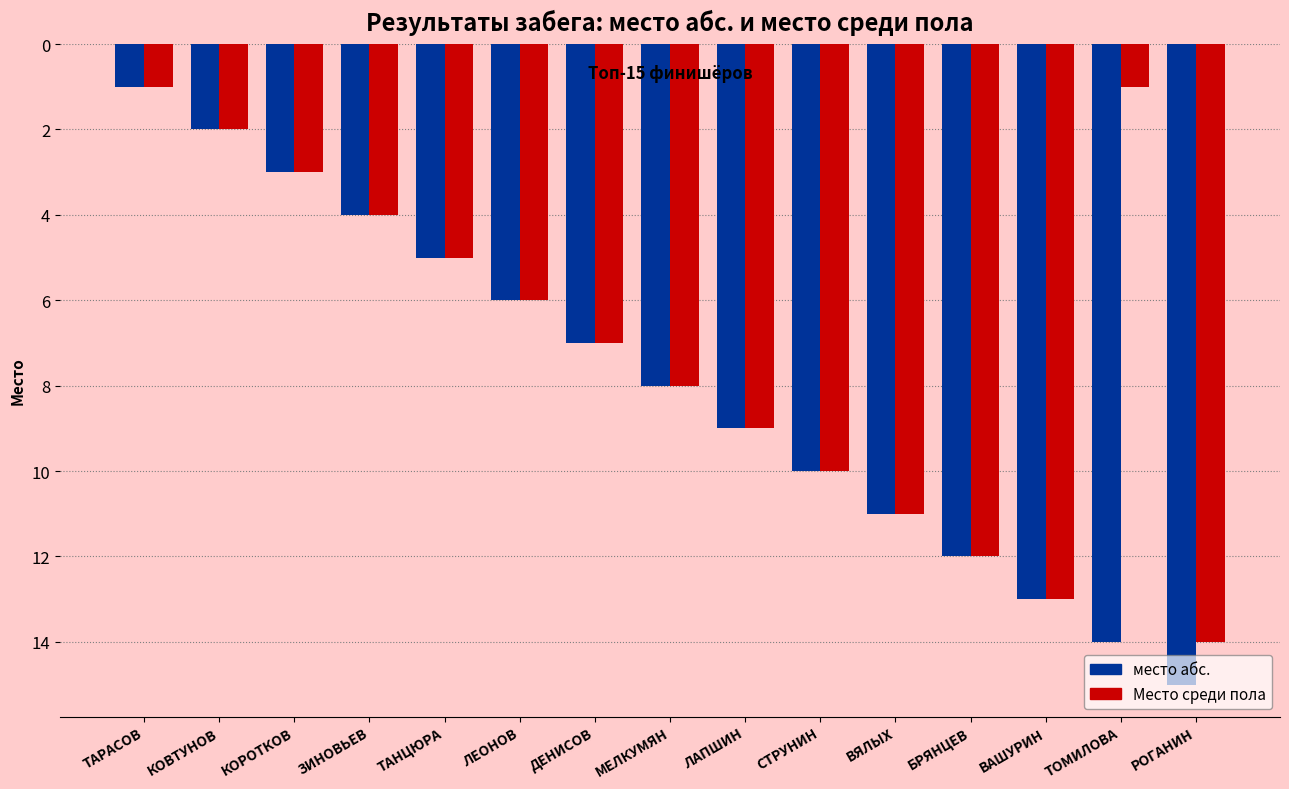

True or false: место абс. has a value of 4 at ЗИНОВЬЕВ.

True